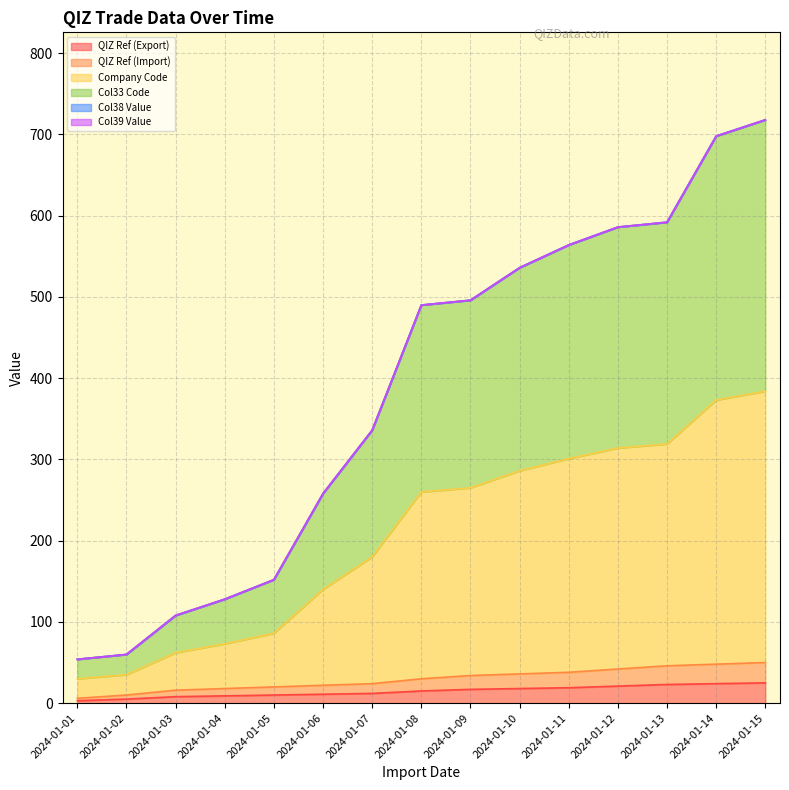

What is the maximum value for QIZ Ref (Import)?

50